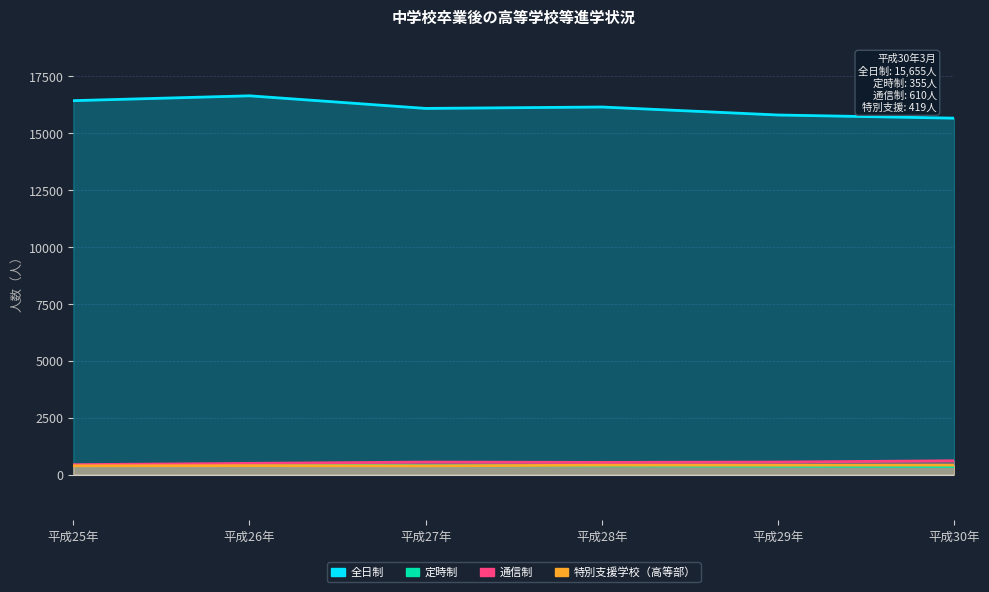

The 定時制 series shows 431 at 平成26年. True or false?

True